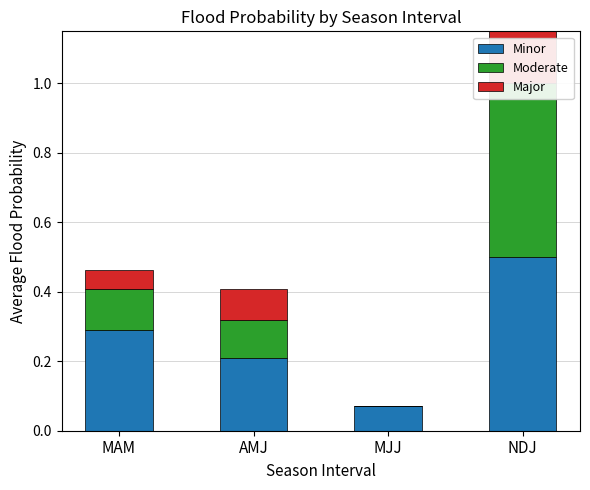

Are the bars horizontal?

No